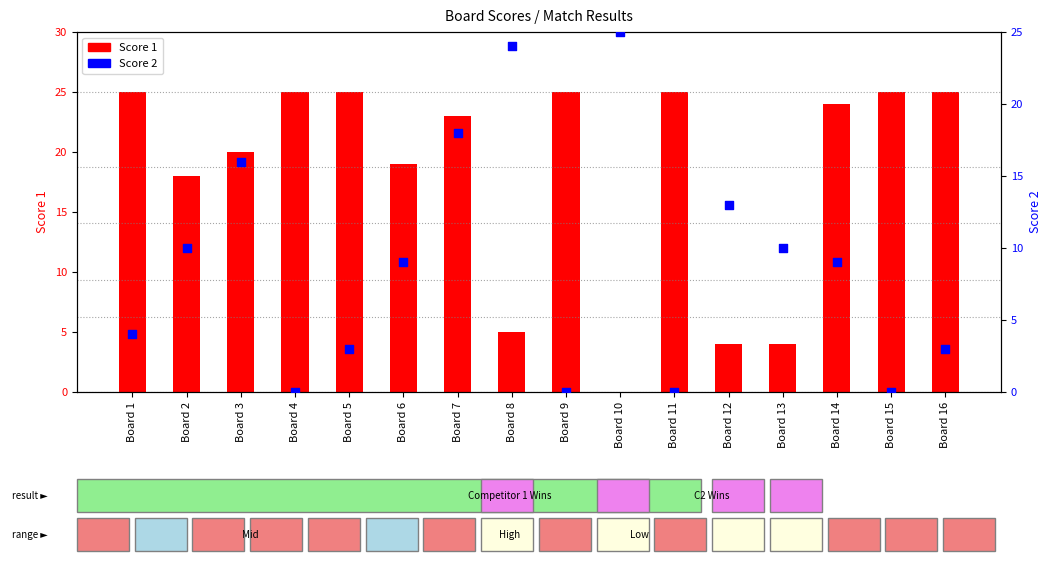

What are all the series names shown in the legend?

Score 1, Score 2